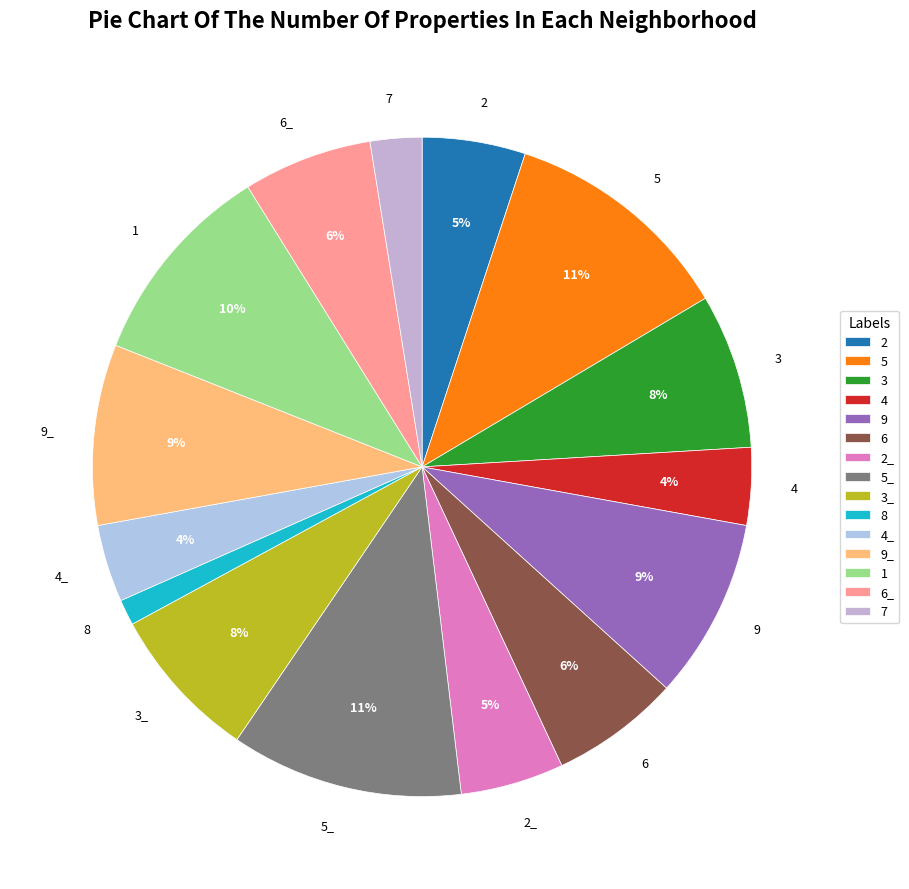

Is it true that 3 is 22% of the pie?

False